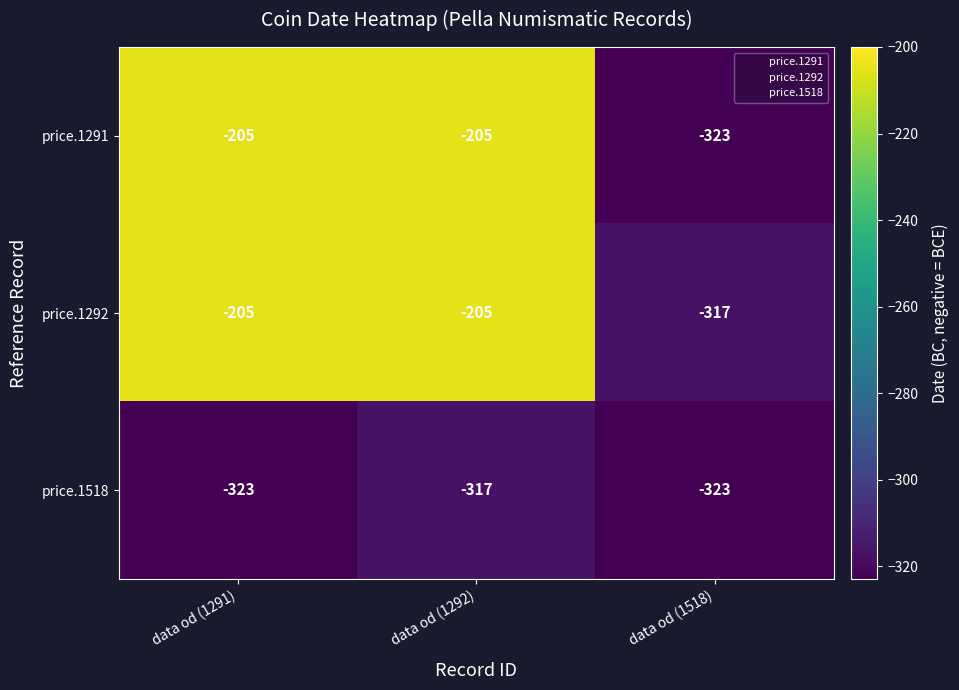

Count the price.1291 values in the range -323 to -205.

3